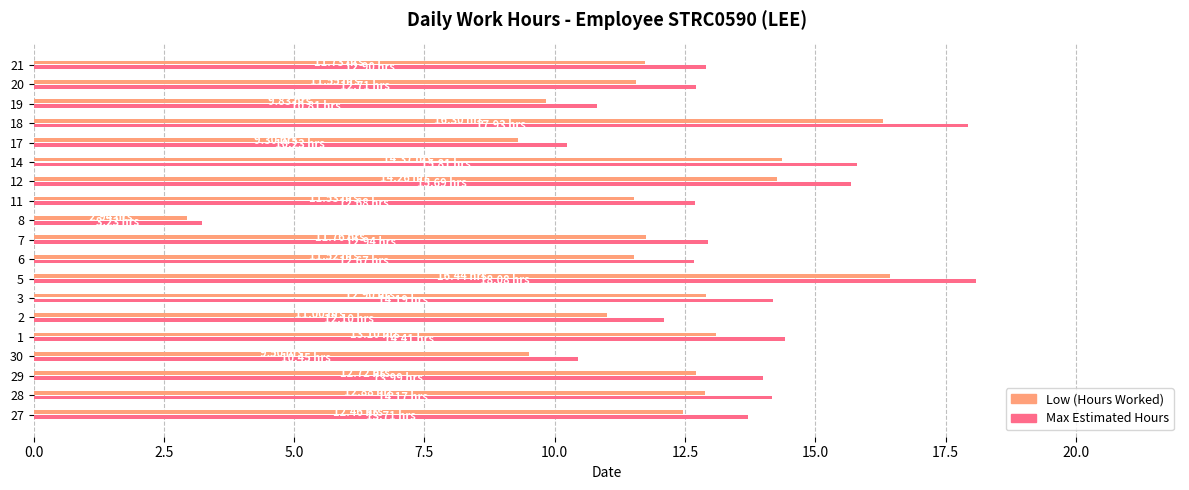

Which series changed the most between 28 and 8?

Max Estimated Hours